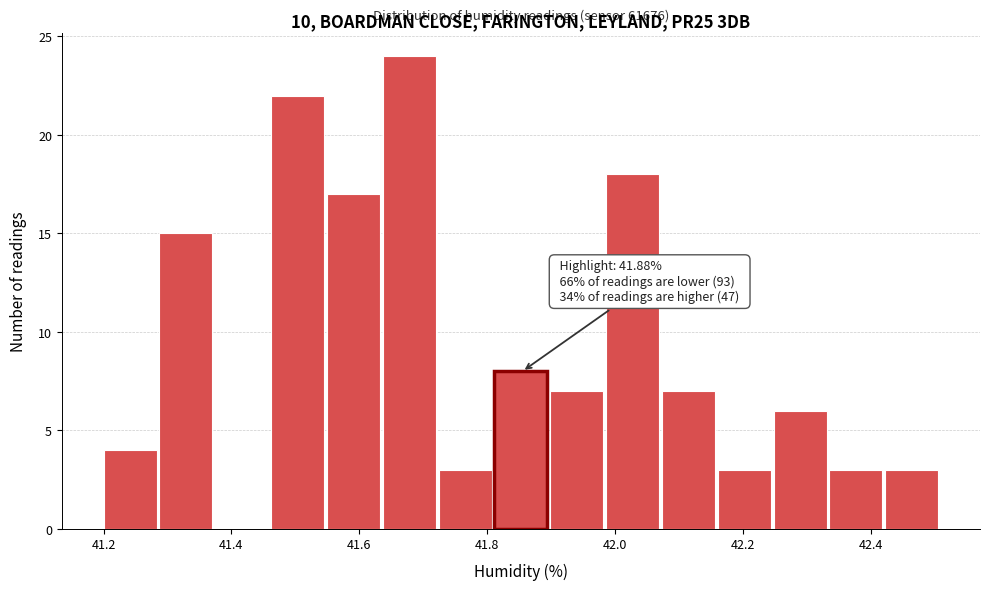

Over which range of the x-axis is the bar tallest?

41.64 to 41.72